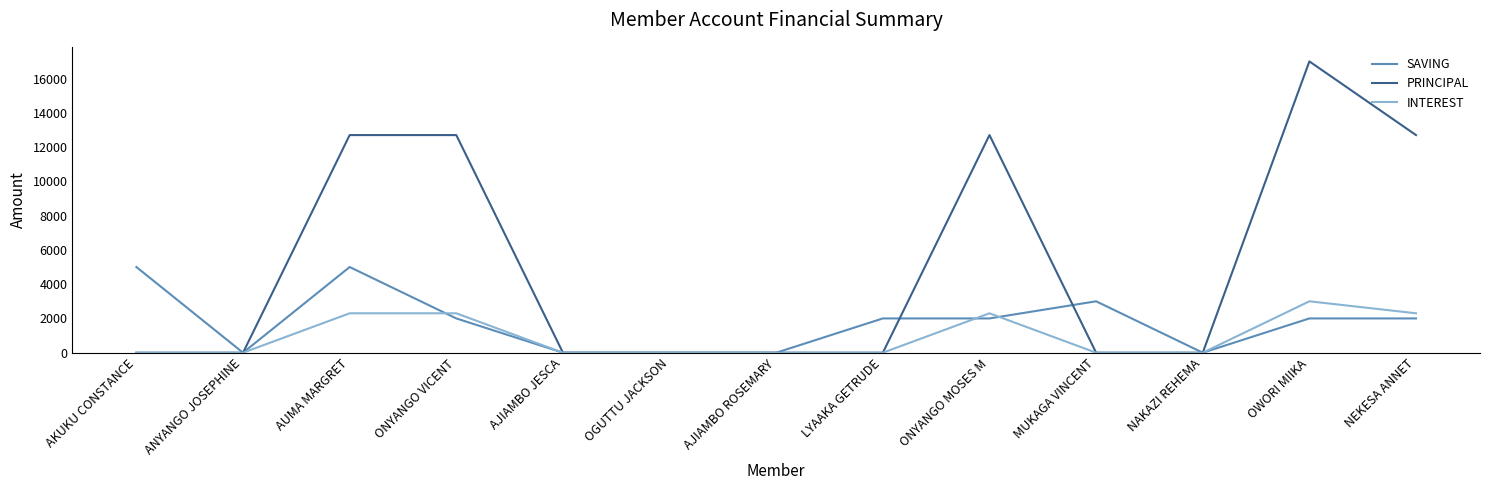

True or false: INTEREST has a value of 2300 at NEKESA ANNET.

True